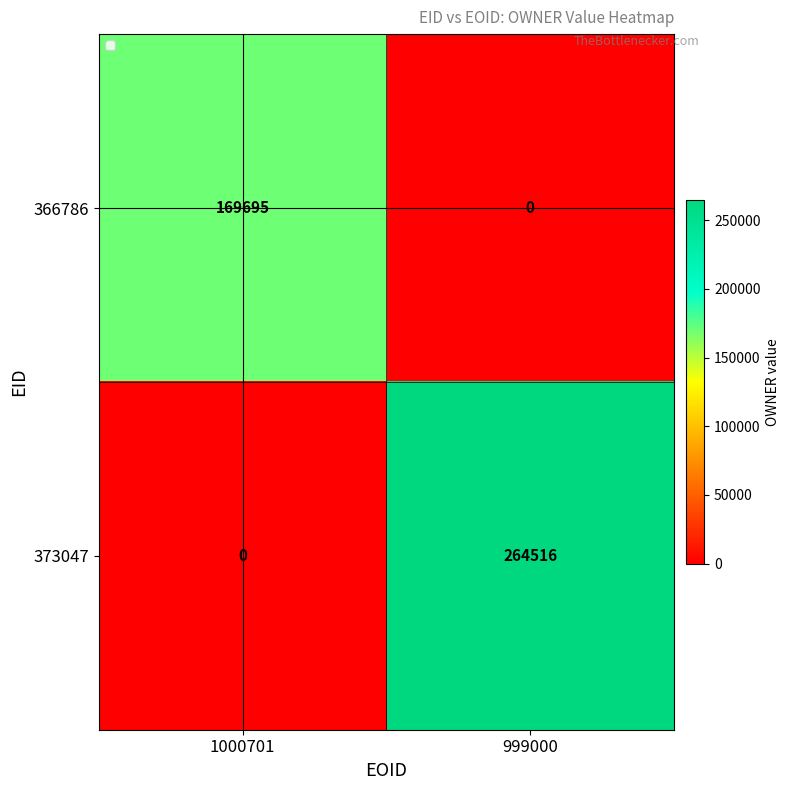

At which category is the sum across all series the highest?

999000